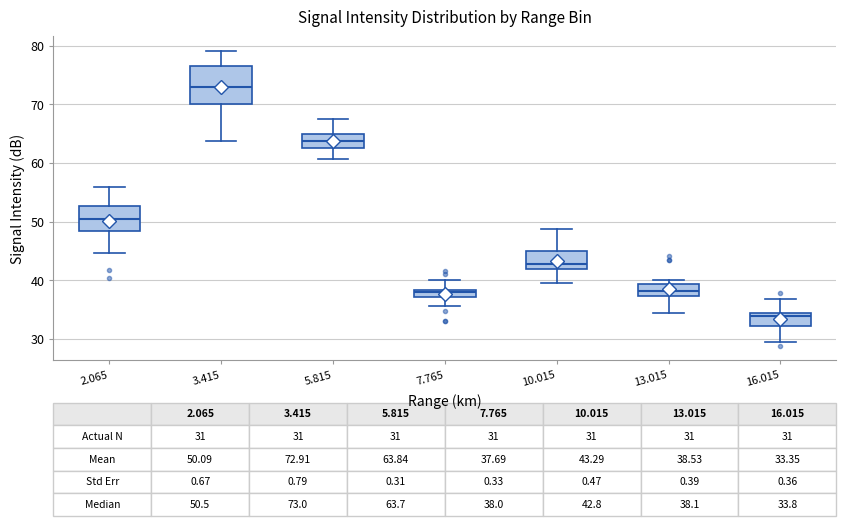

Which box has the lowest median line?

16.015